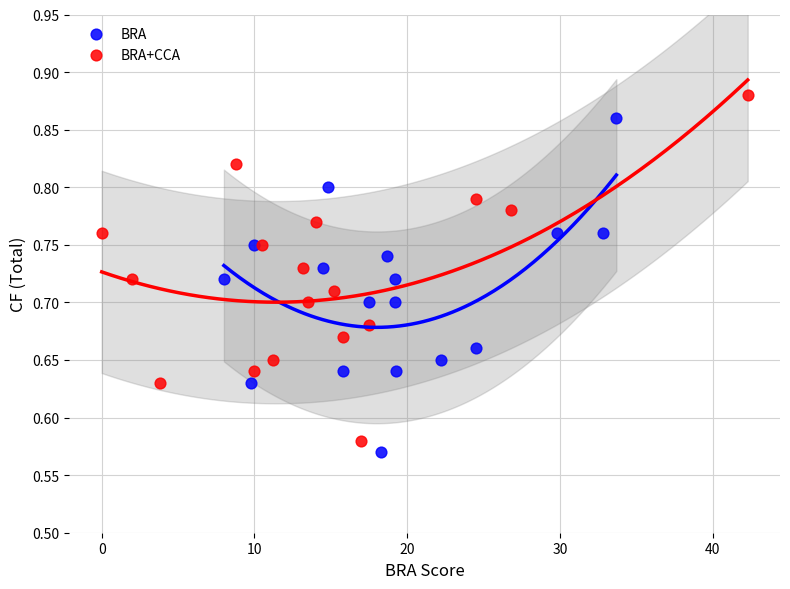

Which series reaches the maximum Y coordinate?

BRA+CCA